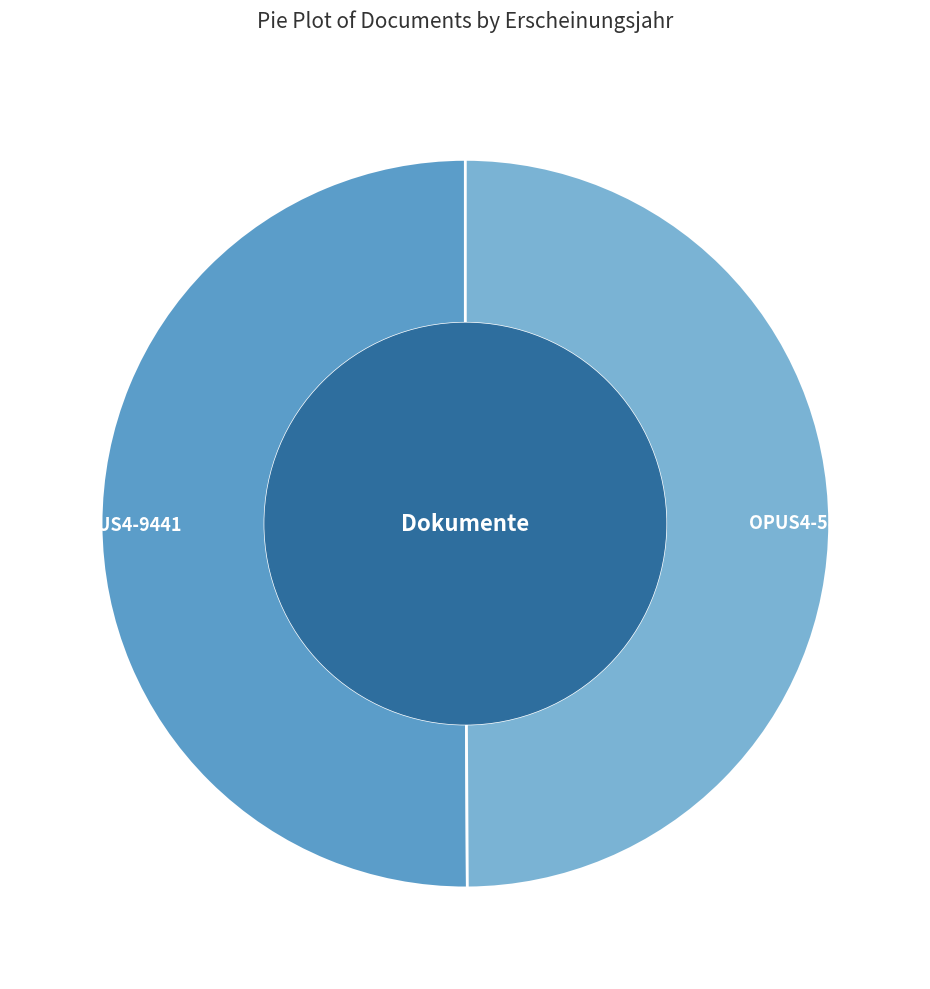

Is the sum of OPUS4-9441 and OPUS4-586 greater than half?

Yes